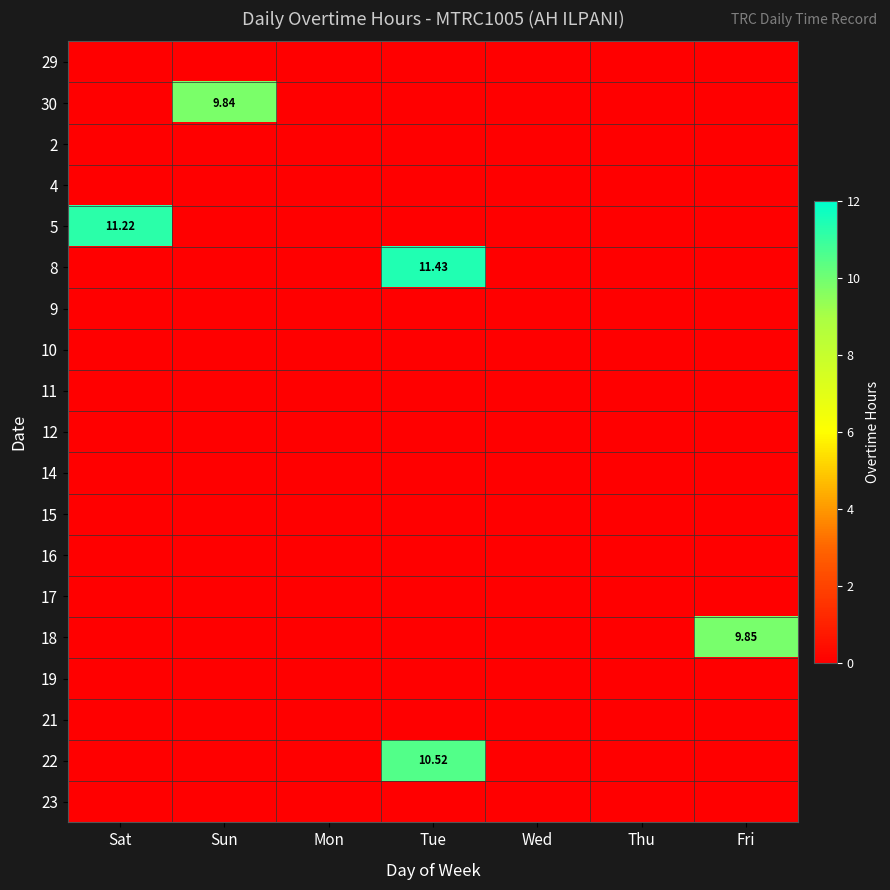

True or false: 19 has a value of 0.0 at Mon.

True